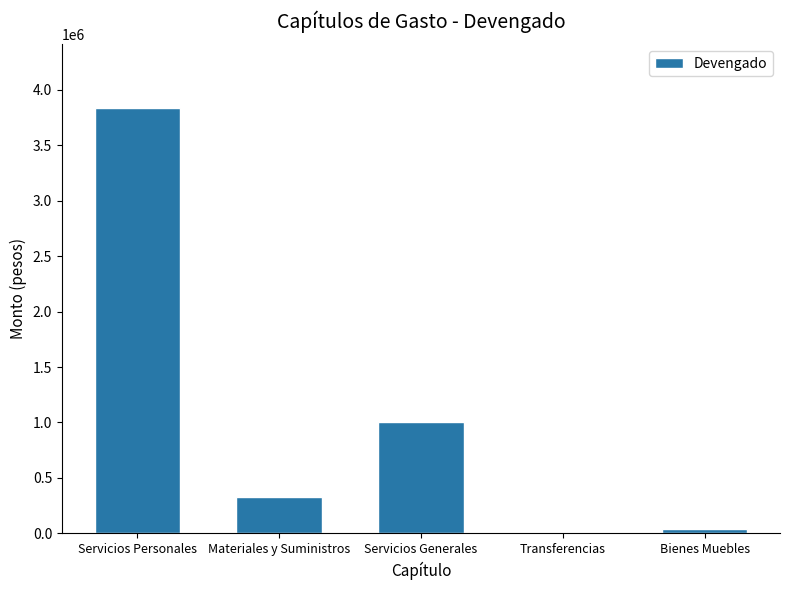

What is the sum of all values?

5210750.4